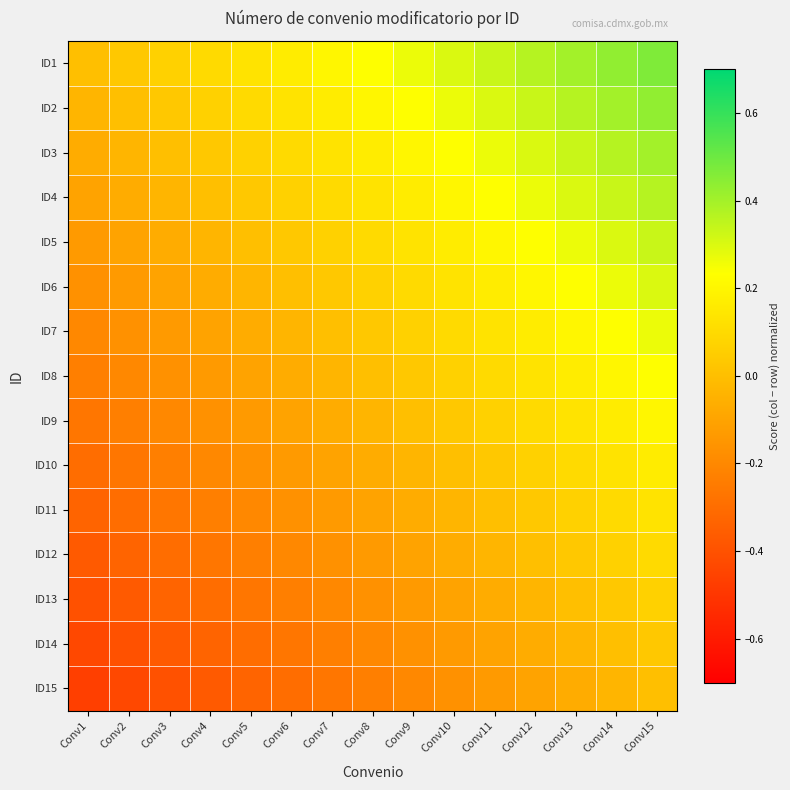

Which has a higher value, Conv11 or Conv8?

Conv11